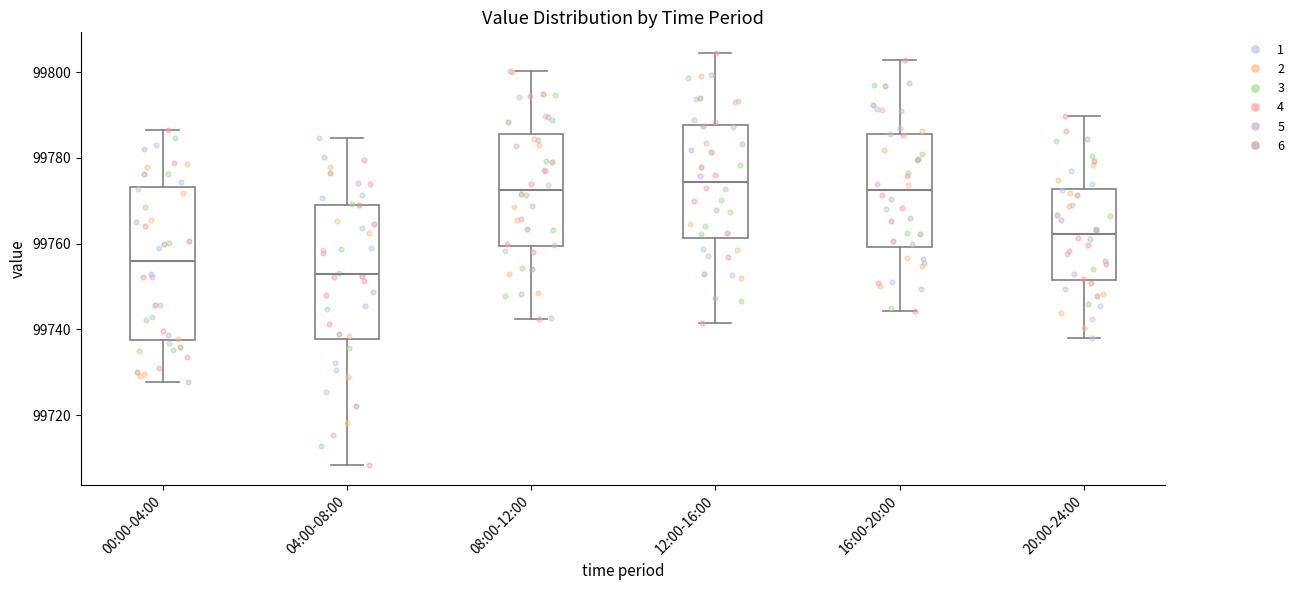

Reading left to right, transcribe this box plot: for each box, give where its median line is, the range the box spans, and where its two whiskers end, as read against the y-axis. The values are not printed on the chart, so give them approximately, as read against the axis.

00:00-04:00: median 99756, box 99738 to 99774, whiskers 99728 to 99786
04:00-08:00: median 99752, box 99738 to 99770, whiskers 99708 to 99784
08:00-12:00: median 99772, box 99760 to 99786, whiskers 99742 to 99800
12:00-16:00: median 99774, box 99762 to 99788, whiskers 99742 to 99804
16:00-20:00: median 99772, box 99760 to 99786, whiskers 99744 to 99802
20:00-24:00: median 99762, box 99752 to 99772, whiskers 99738 to 99790